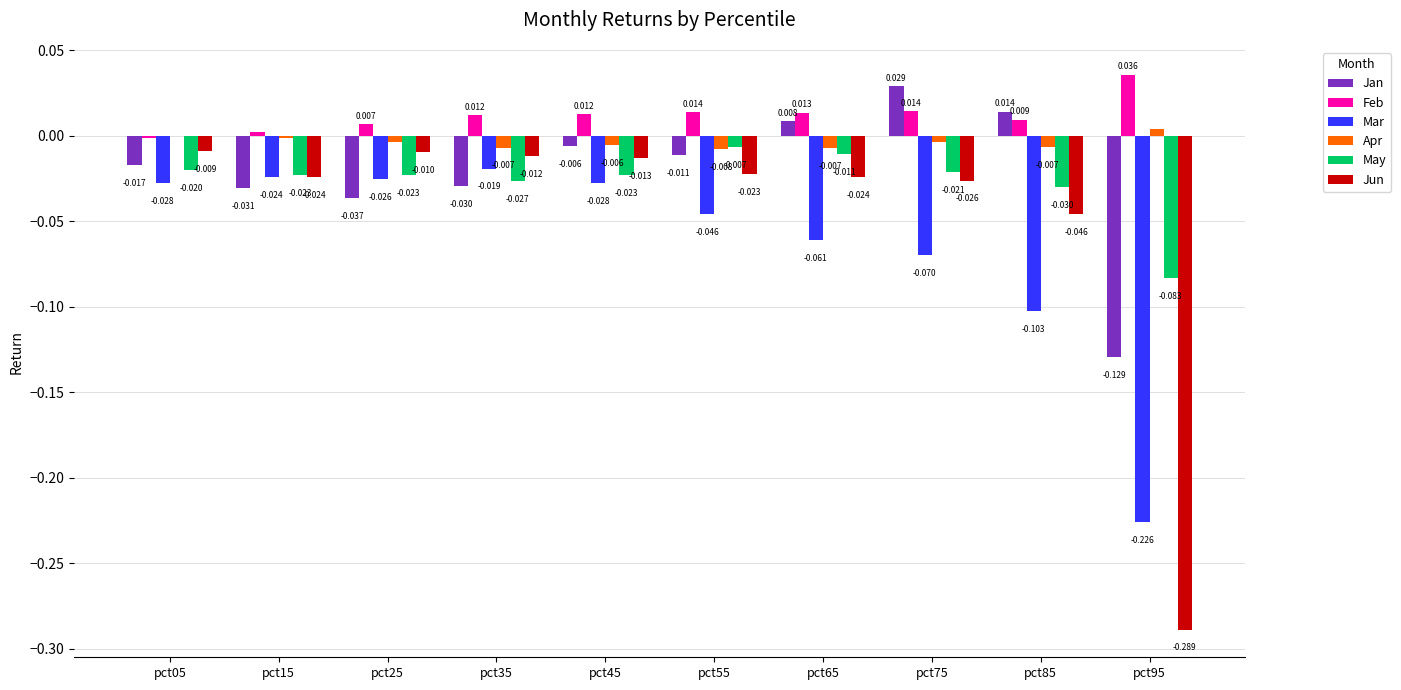

Is the value of Feb at pct45 greater than the value of Jun at pct45?

Yes